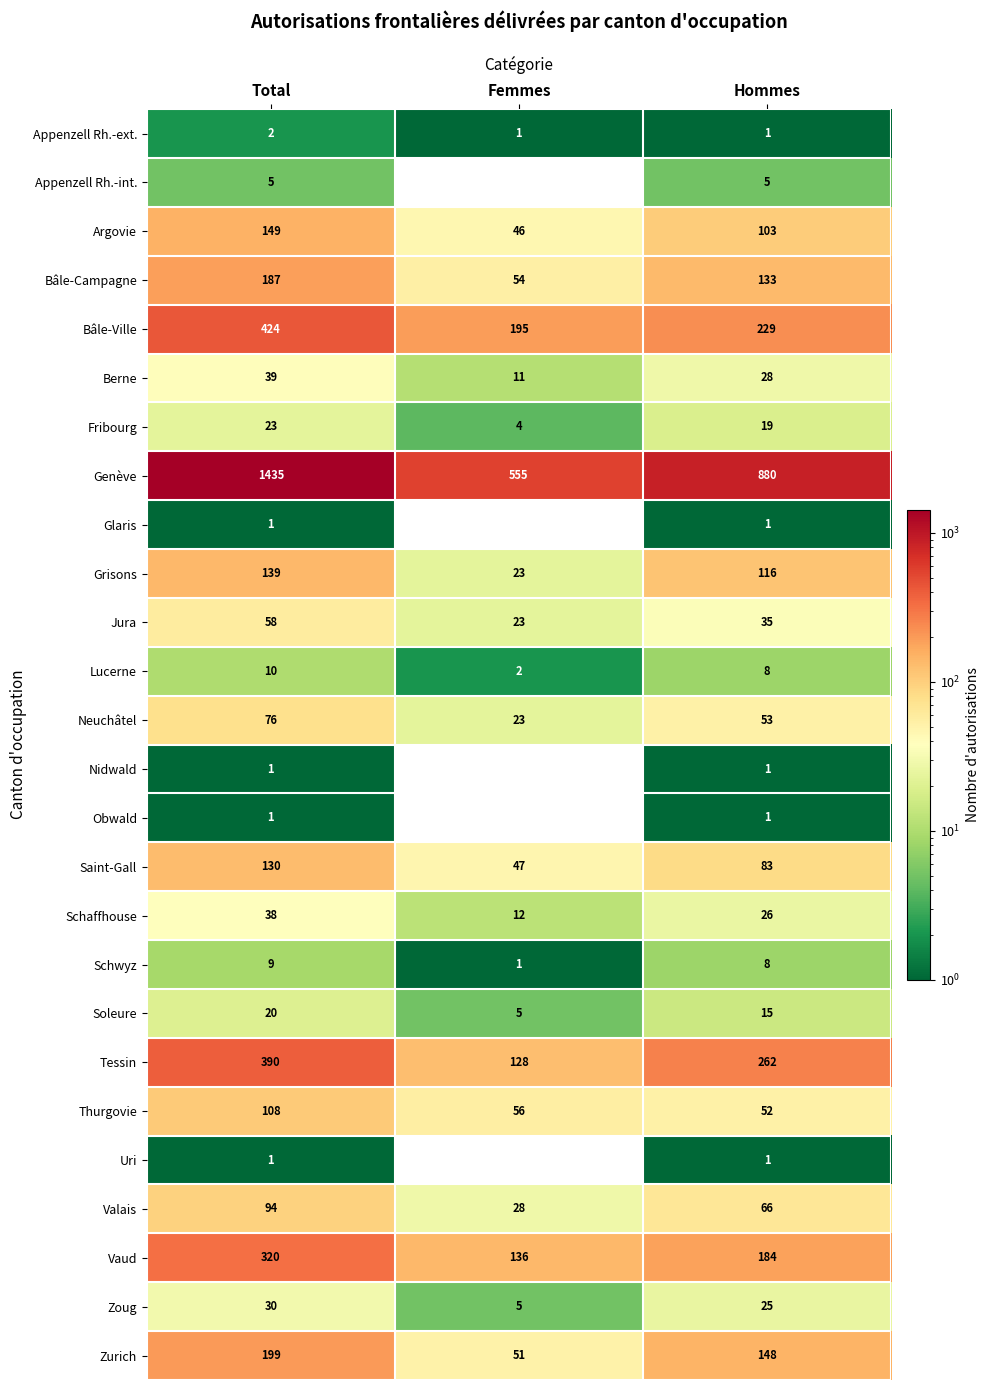

Which series has the largest total across all categories?

Genève